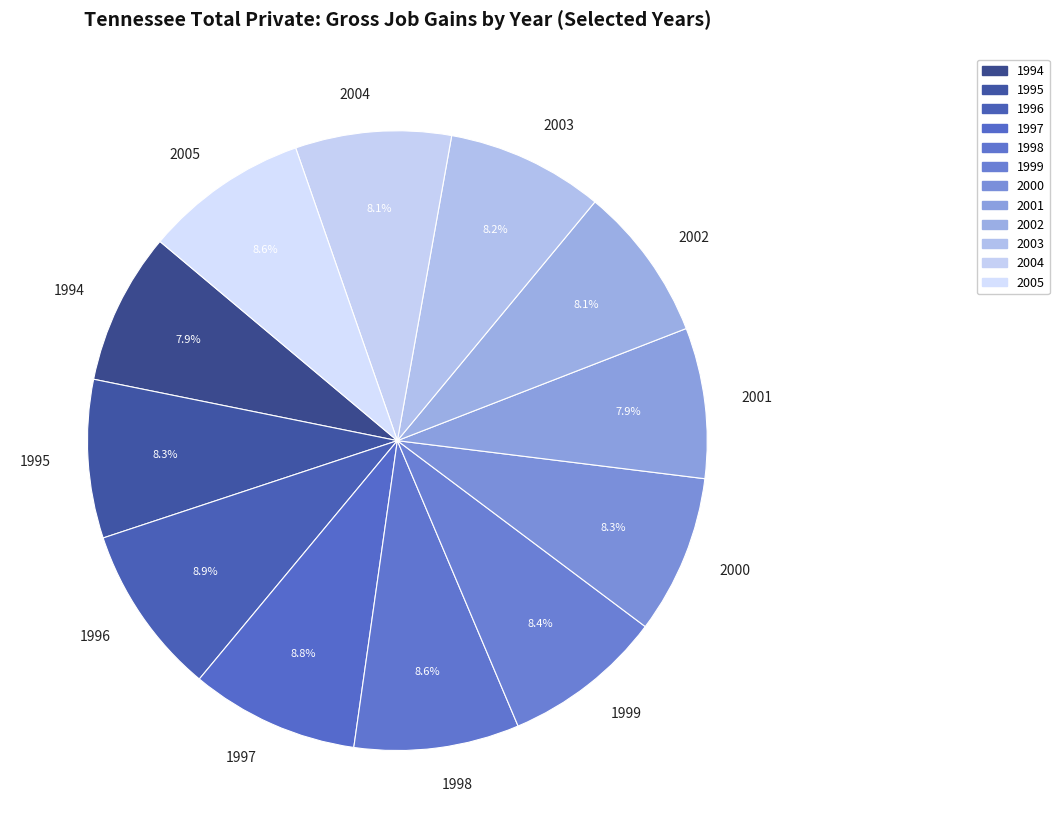

Is it true that 1999 is 8% of the pie?

True